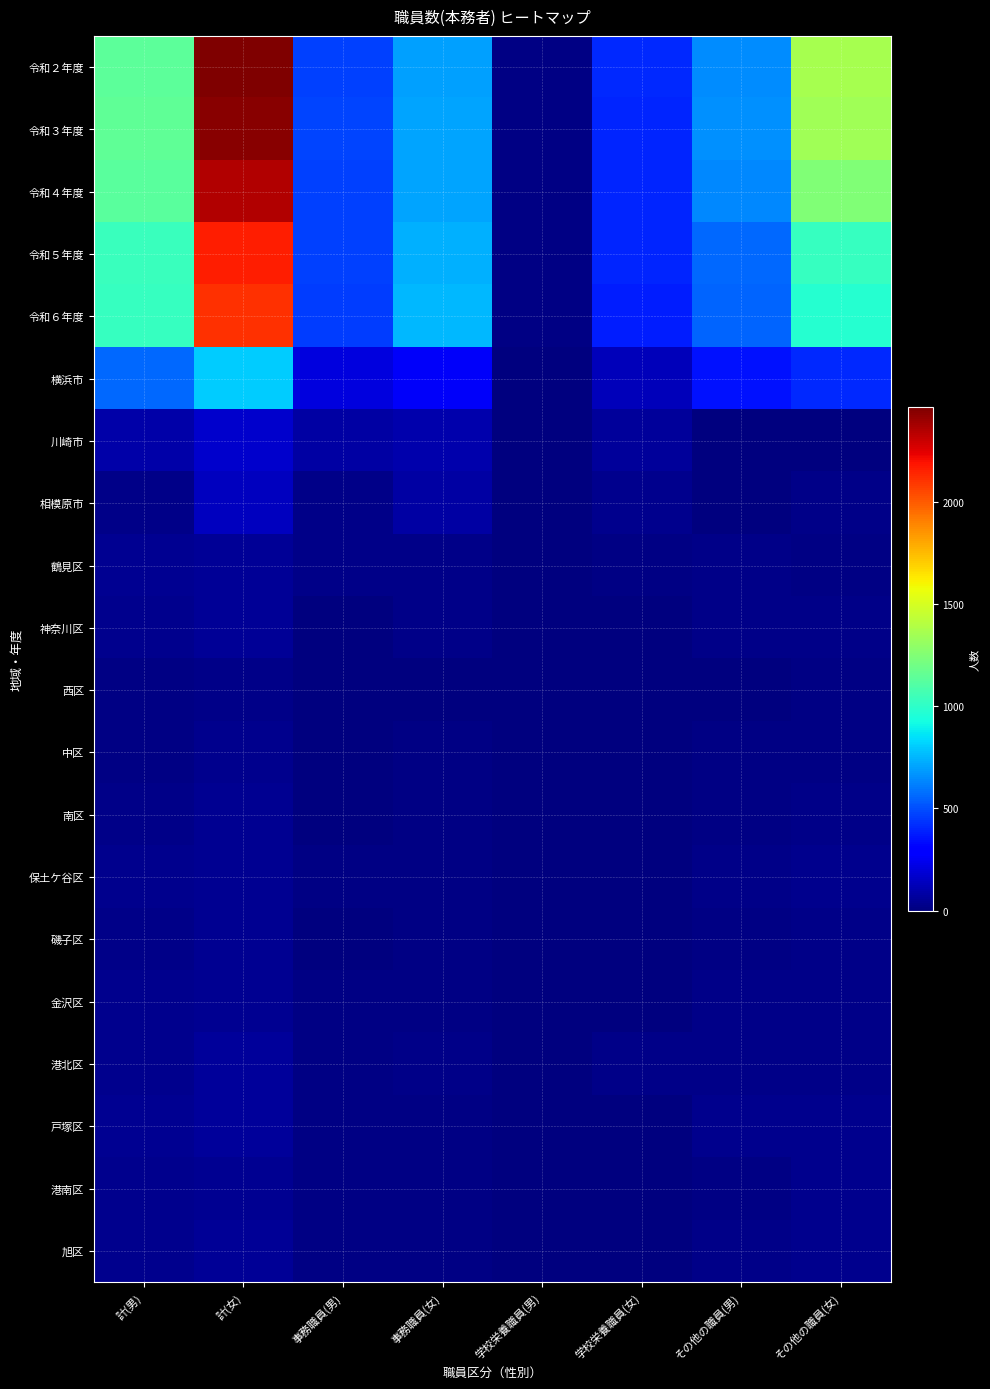

Reading left to right, transcribe all the data shown in this chart.

令和２年度: 計(男)=1135	計(女)=2461	事務職員(男)=471	事務職員(女)=697	学校栄養職員(男)=18	学校栄養職員(女)=407	その他の職員(男)=646	その他の職員(女)=1357
令和３年度: 計(男)=1144	計(女)=2440	事務職員(男)=473	事務職員(女)=703	学校栄養職員(男)=13	学校栄養職員(女)=400	その他の職員(男)=658	その他の職員(女)=1337
令和４年度: 計(男)=1125	計(女)=2348	事務職員(男)=467	事務職員(女)=710	学校栄養職員(男)=14	学校栄養職員(女)=395	その他の職員(男)=644	その他の職員(女)=1243
令和５年度: 計(男)=1038	計(女)=2155	事務職員(男)=464	事務職員(女)=731	学校栄養職員(男)=14	学校栄養職員(女)=396	その他の職員(男)=560	その他の職員(女)=1028
令和６年度: 計(男)=1026	計(女)=2107	事務職員(男)=454	事務職員(女)=754	学校栄養職員(男)=15	学校栄養職員(女)=381	その他の職員(男)=557	その他の職員(女)=972
横浜市: 計(男)=564	計(女)=803	事務職員(男)=209	事務職員(女)=263	学校栄養職員(男)=5	学校栄養職員(女)=128	その他の職員(男)=350	その他の職員(女)=412
川崎市: 計(男)=91	計(女)=172	事務職員(男)=85	事務職員(女)=104	学校栄養職員(男)=5	学校栄養職員(女)=65	その他の職員(男)=1	その他の職員(女)=3
相模原市: 計(男)=23	計(女)=141	事務職員(男)=22	事務職員(女)=77	学校栄養職員(男)=0	学校栄養職員(女)=37	その他の職員(男)=1	その他の職員(女)=27
鶴見区: 計(男)=44	計(女)=50	事務職員(男)=21	事務職員(女)=20	学校栄養職員(男)=0	学校栄養職員(女)=11	その他の職員(男)=23	その他の職員(女)=19
神奈川区: 計(男)=29	計(女)=50	事務職員(男)=9	事務職員(女)=23	学校栄養職員(男)=0	学校栄養職員(女)=5	その他の職員(男)=20	その他の職員(女)=22
西区: 計(男)=11	計(女)=22	事務職員(男)=4	事務職員(女)=7	学校栄養職員(男)=1	学校栄養職員(女)=0	その他の職員(男)=6	その他の職員(女)=15
中区: 計(男)=17	計(女)=31	事務職員(男)=7	事務職員(女)=12	学校栄養職員(男)=0	学校栄養職員(女)=7	その他の職員(男)=10	その他の職員(女)=12
南区: 計(男)=26	計(女)=39	事務職員(男)=9	事務職員(女)=15	学校栄養職員(男)=0	学校栄養職員(女)=3	その他の職員(男)=17	その他の職員(女)=21
保土ケ谷区: 計(男)=34	計(女)=47	事務職員(男)=11	事務職員(女)=11	学校栄養職員(男)=0	学校栄養職員(女)=7	その他の職員(男)=23	その他の職員(女)=29
磯子区: 計(男)=21	計(女)=44	事務職員(男)=9	事務職員(女)=14	学校栄養職員(男)=0	学校栄養職員(女)=5	その他の職員(男)=12	その他の職員(女)=25
金沢区: 計(男)=37	計(女)=45	事務職員(男)=11	事務職員(女)=15	学校栄養職員(男)=2	学校栄養職員(女)=4	その他の職員(男)=24	その他の職員(女)=26
港北区: 計(男)=36	計(女)=67	事務職員(男)=15	事務職員(女)=24	学校栄養職員(男)=0	学校栄養職員(女)=20	その他の職員(男)=21	その他の職員(女)=23
戸塚区: 計(男)=48	計(女)=60	事務職員(男)=19	事務職員(女)=17	学校栄養職員(男)=0	学校栄養職員(女)=5	その他の職員(男)=29	その他の職員(女)=38
港南区: 計(男)=31	計(女)=46	事務職員(男)=13	事務職員(女)=10	学校栄養職員(男)=1	学校栄養職員(女)=6	その他の職員(男)=17	その他の職員(女)=30
旭区: 計(男)=38	計(女)=54	事務職員(男)=16	事務職員(女)=12	学校栄養職員(男)=0	学校栄養職員(女)=8	その他の職員(男)=22	その他の職員(女)=34